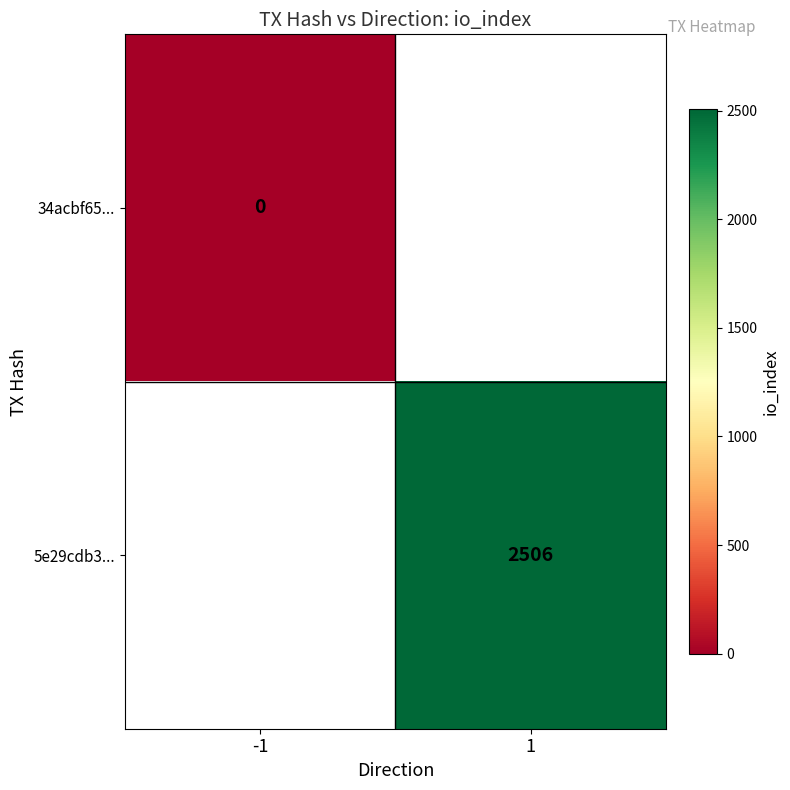

Is the value of 34acbf65... at -1 greater than the value of 5e29cdb3... at 1?

No